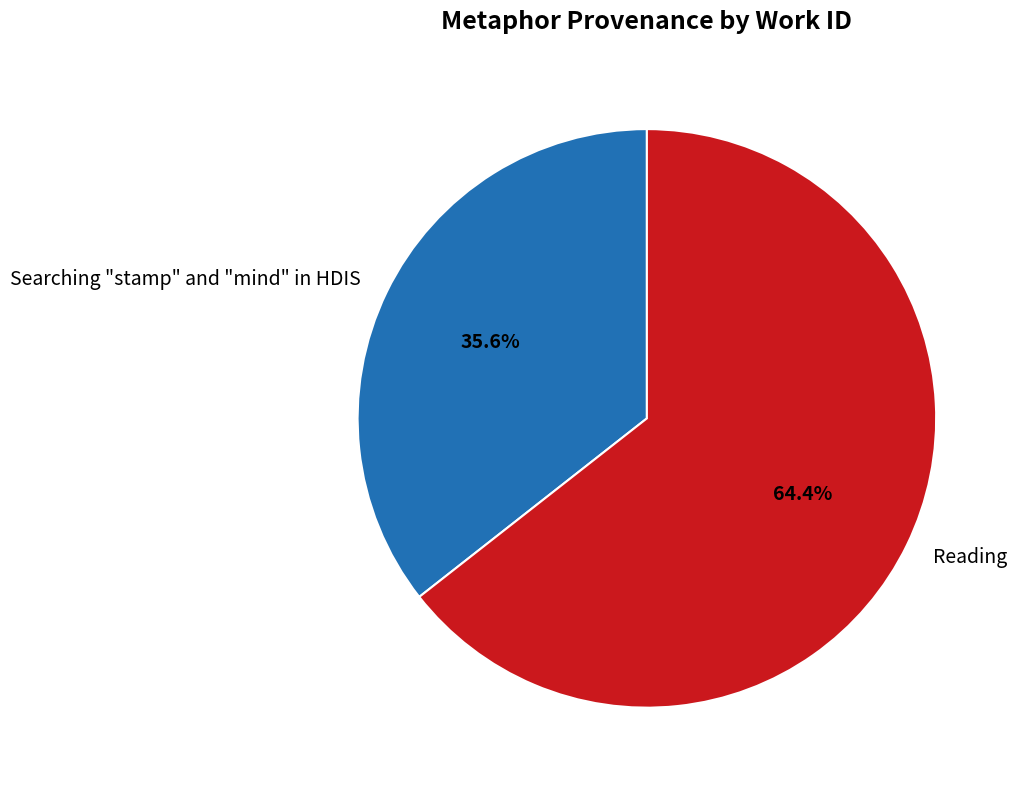

Is it true that Reading is 64% of the pie?

True